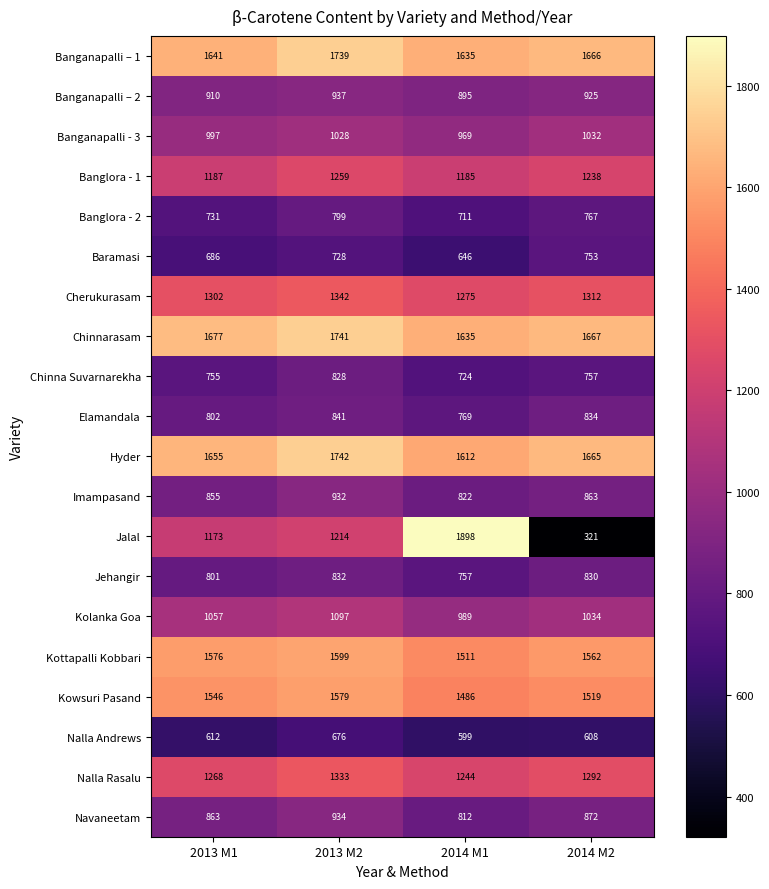

Is it true that Jalal equals 1979 at 2013 M1?

False